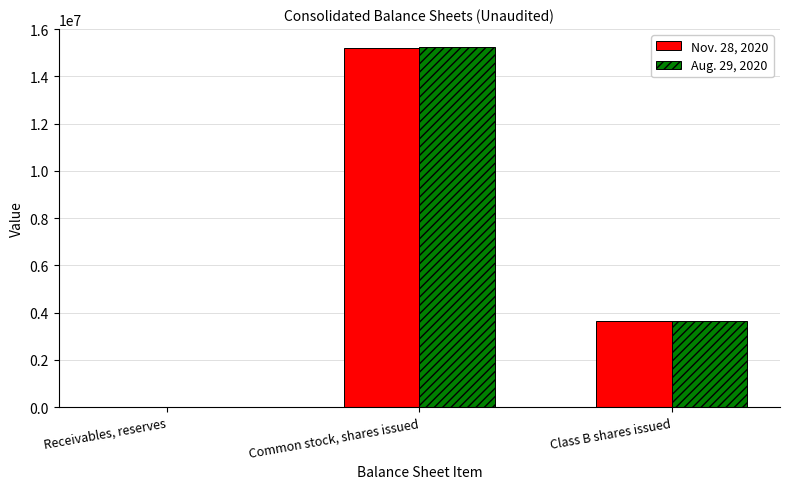

How many groups of bars are there?

3